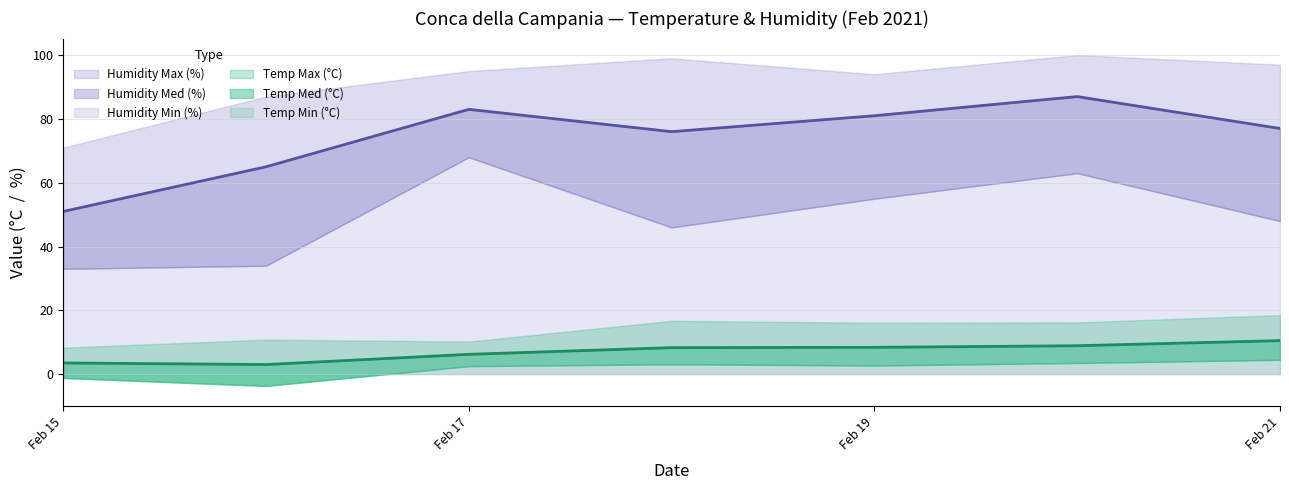

Read the Humidity Min (%) value at 2021-02-17.

68.0